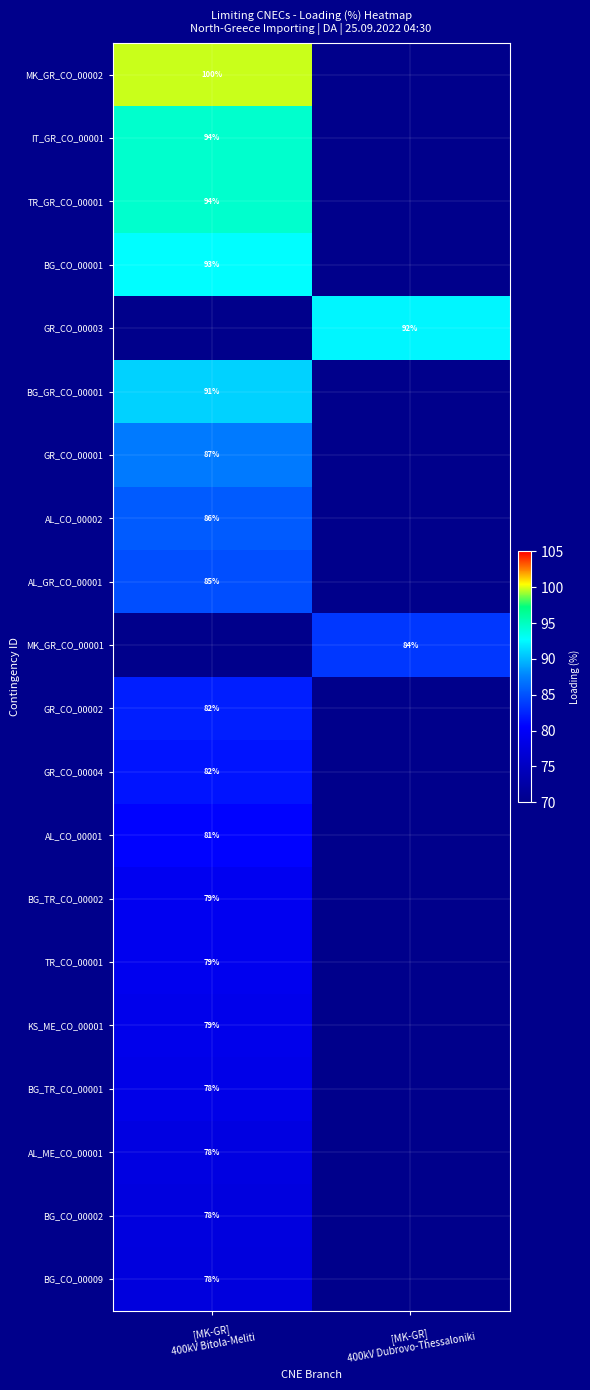

Is it true that TR_CO_00001 equals 79.1 at [MK-GR] 400kV Bitola-Meliti?

True